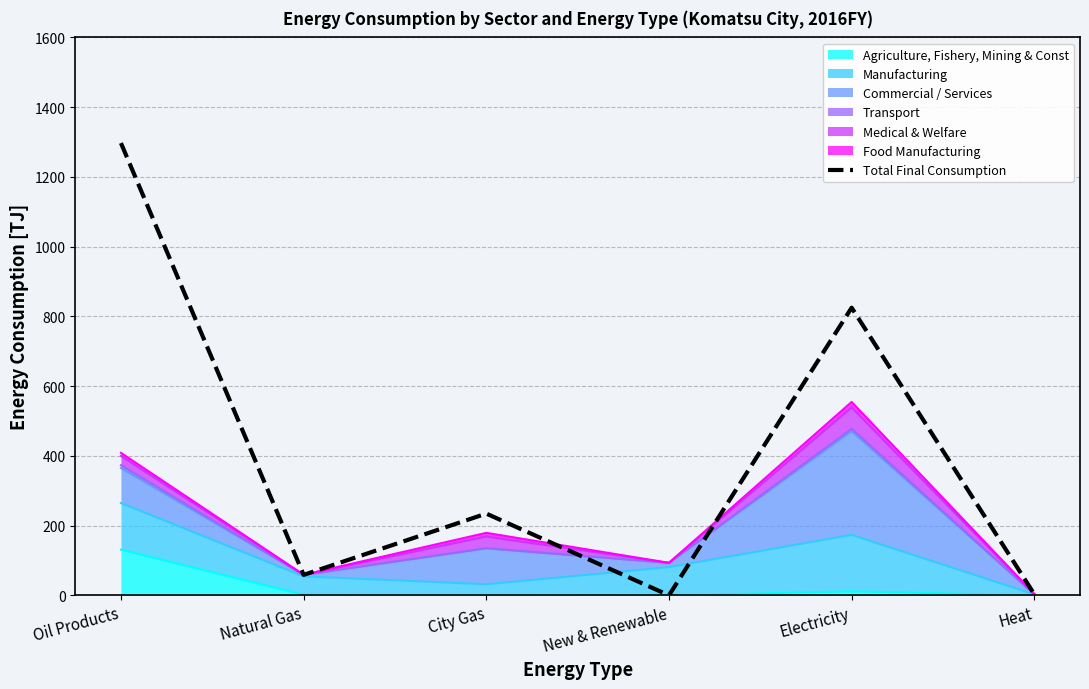

What is the label of the 3rd point from the left?

City Gas